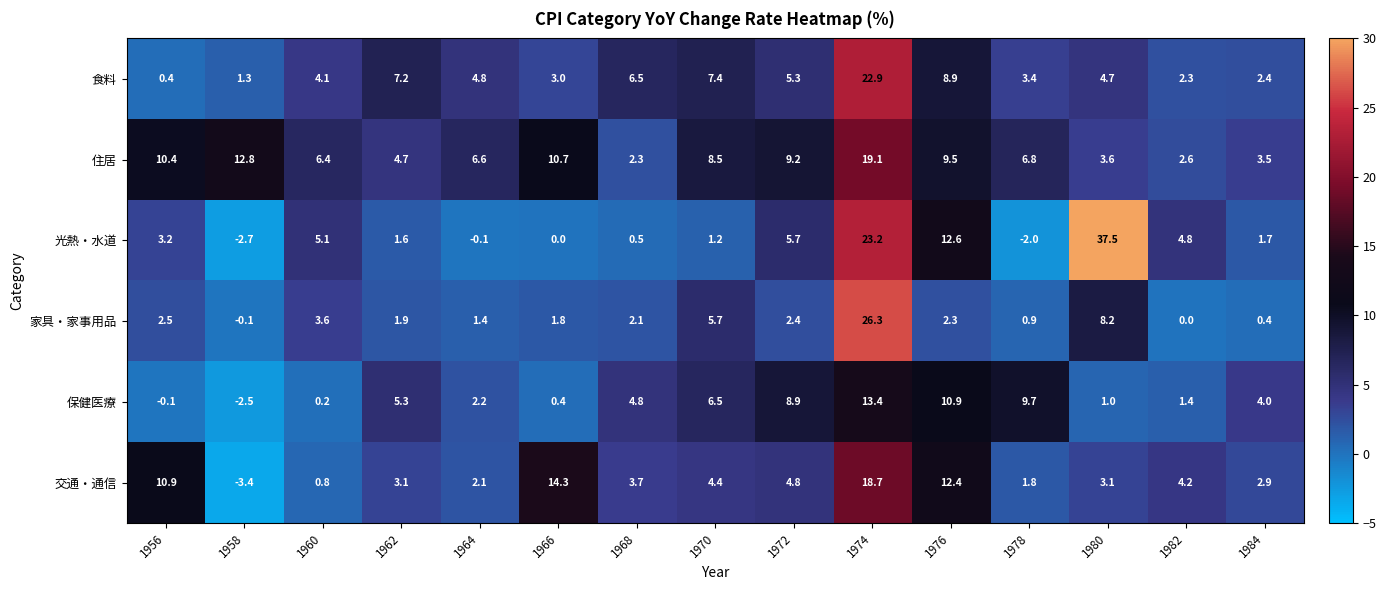

Which category has the lowest value in the 交通・通信 series?

1958